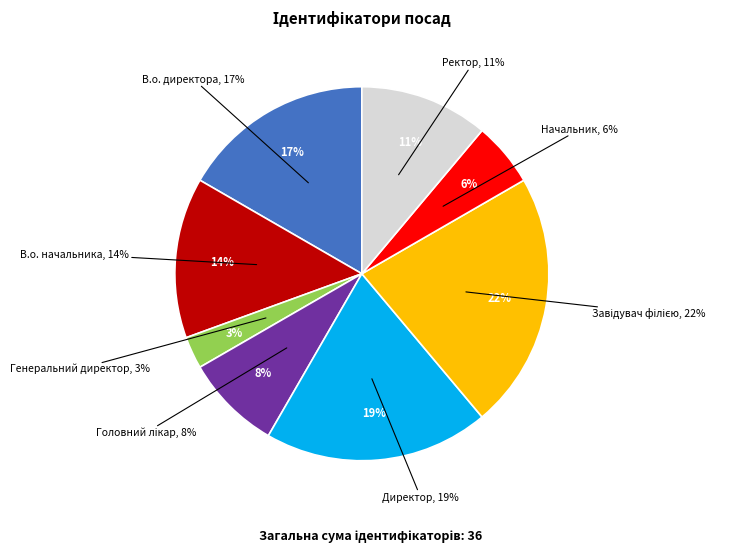

To the nearest percent, what percentage of the pie is Ректор?

11%